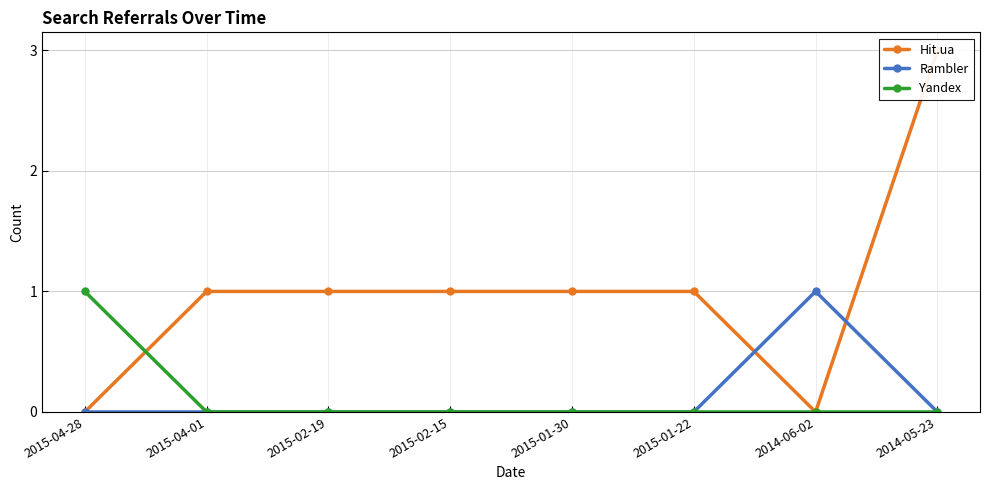

How many values in the Yandex series exceed 0?

1